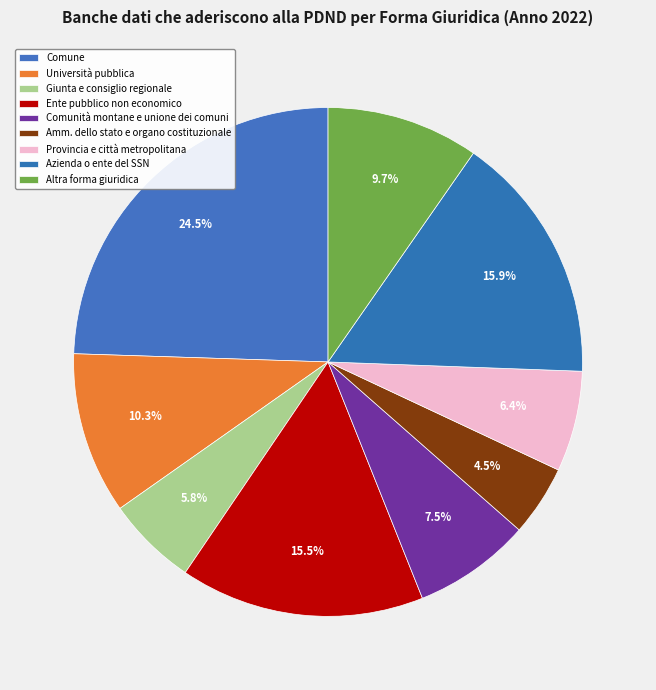

How many segments does this pie chart have?

9